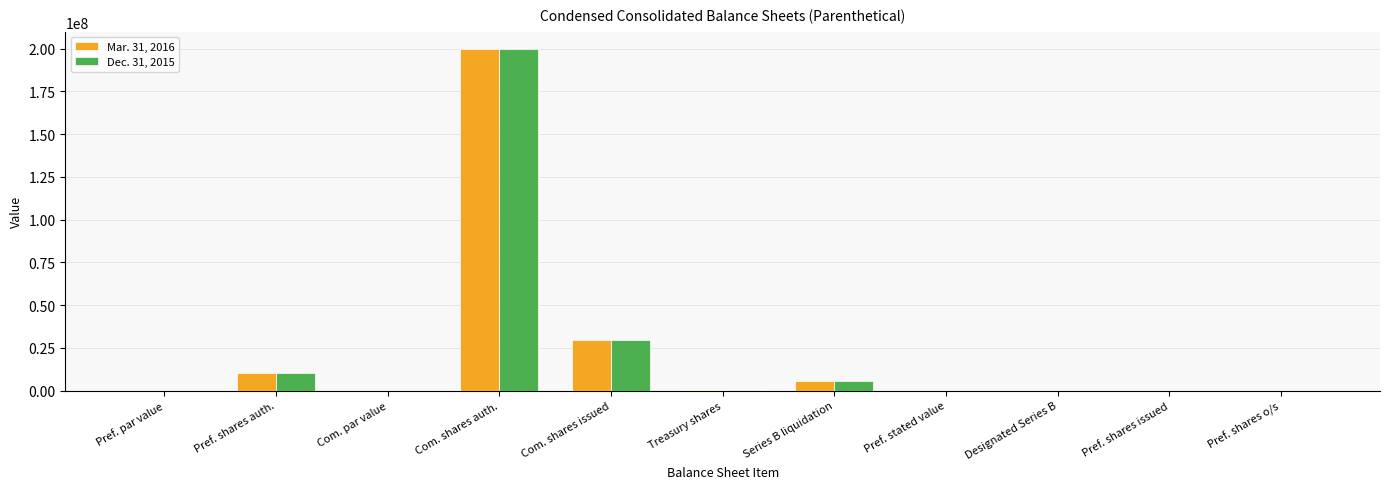

Which category has the highest value in the Dec. 31, 2015 series?

Com. shares auth.